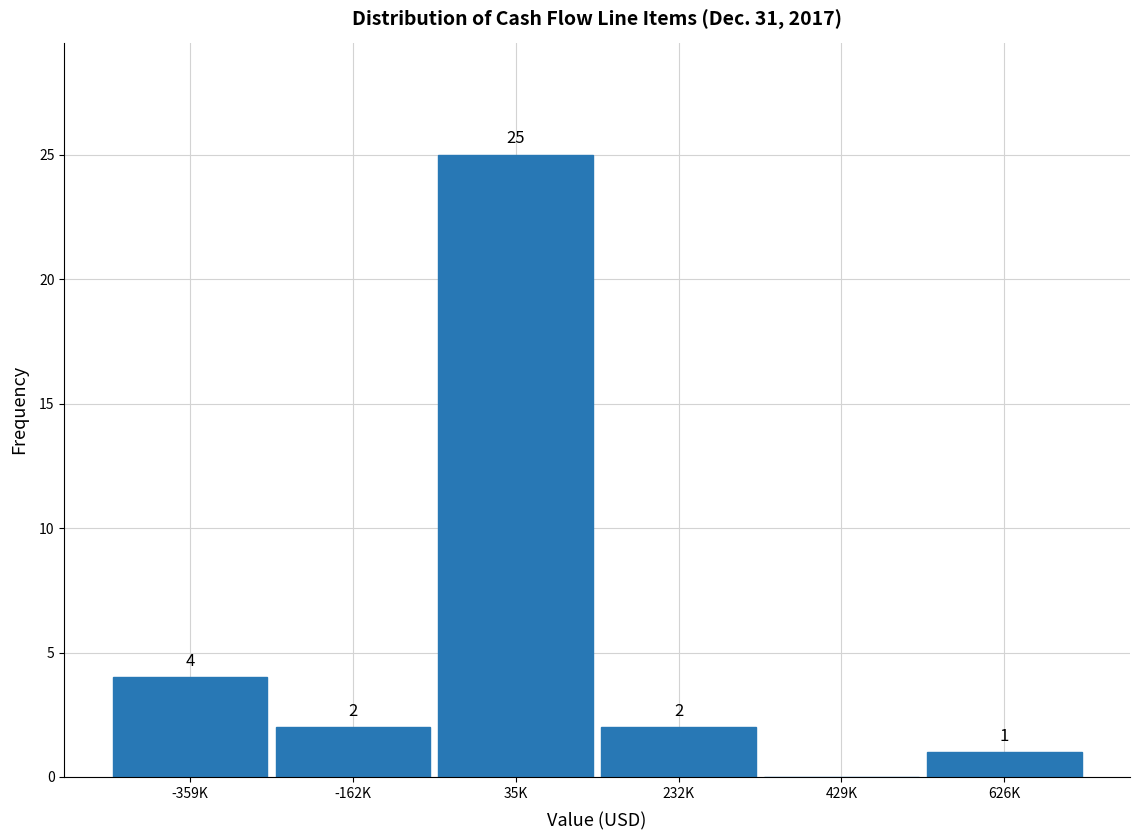

Reading left to right, list all the values displayed in this chart.

-359K=4	-162K=2	35K=25	232K=2	429K=0	626K=1